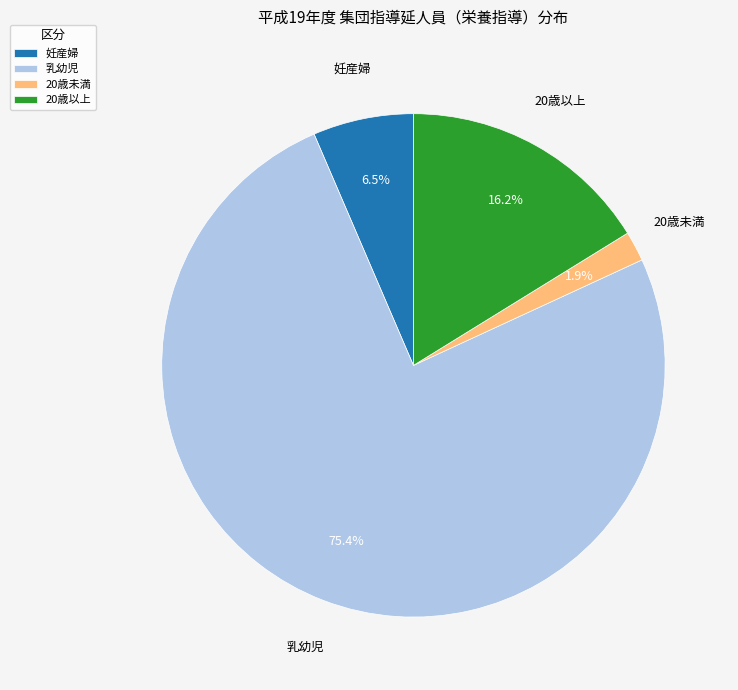

To the nearest percent, what percentage of the pie is 20歳以上?

16%